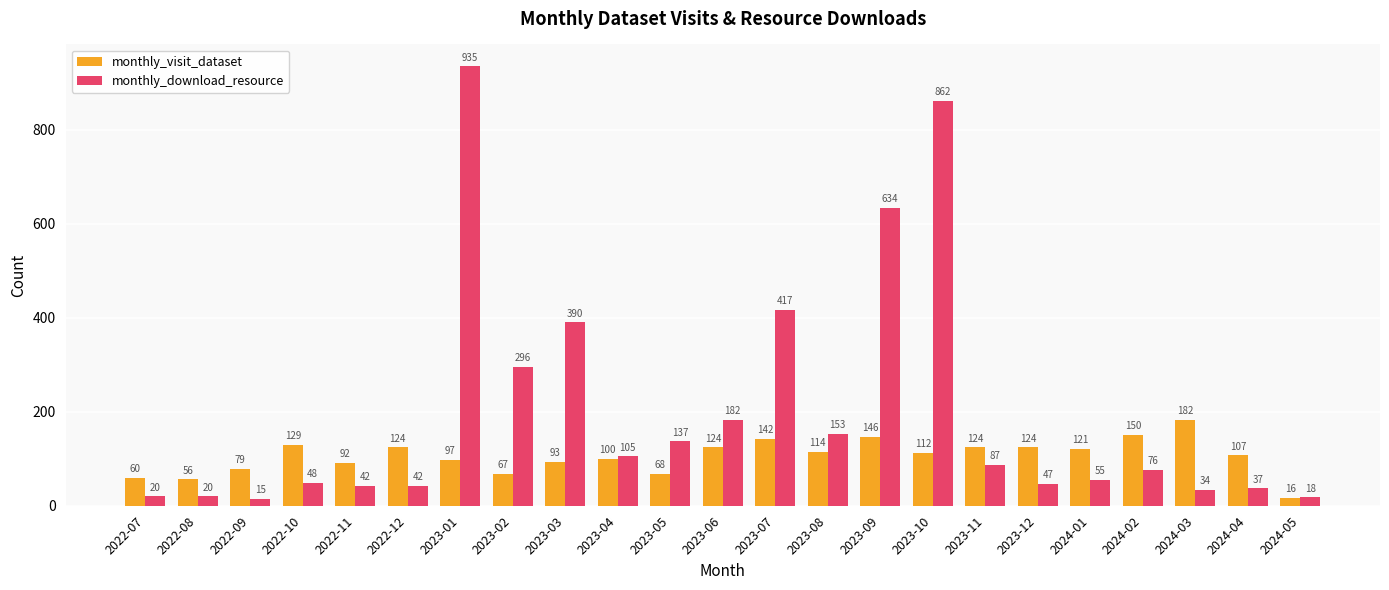

What is the smallest value displayed?

15